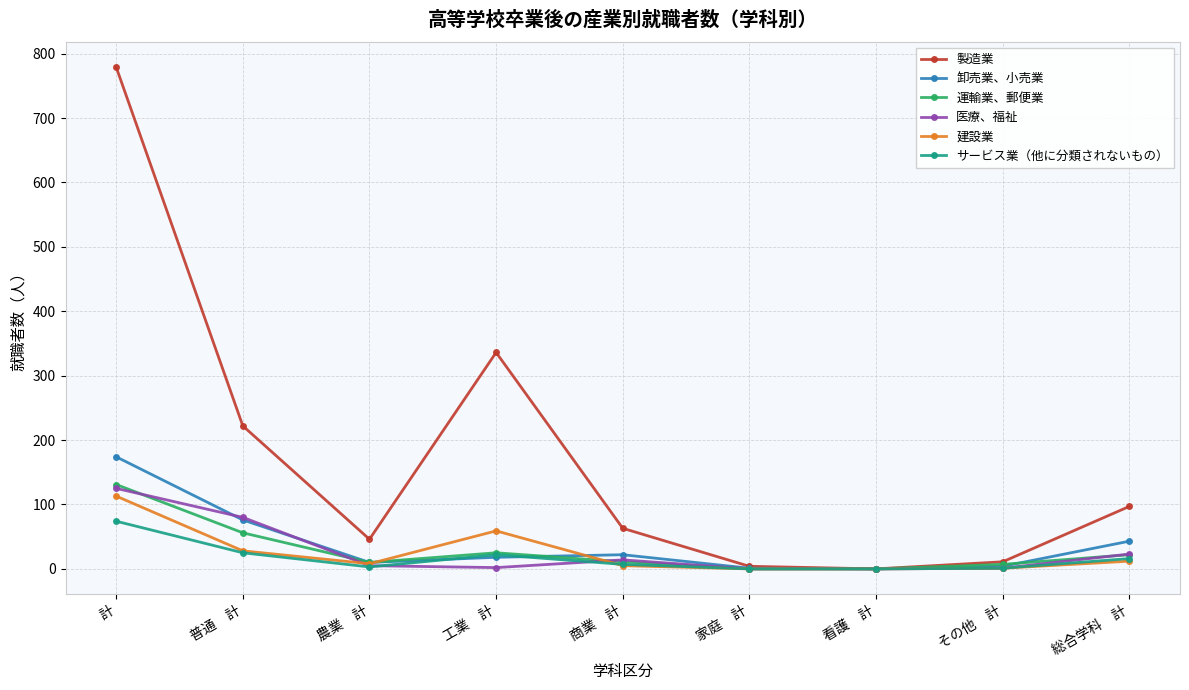

Is it true that 運輸業、郵便業 equals 0 at 家庭　計?

True